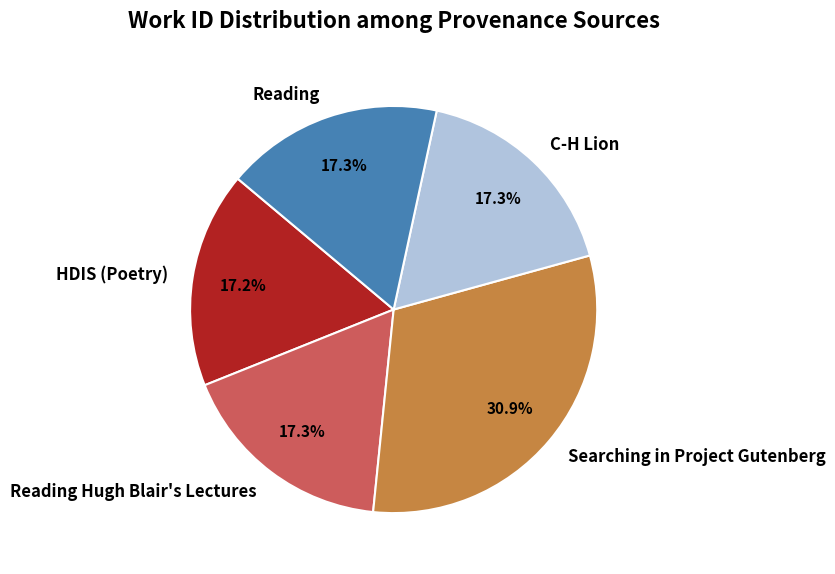

Approximately how many times larger is the value at HDIS (Poetry) compared to Reading Hugh Blair's Lectures?

1.0